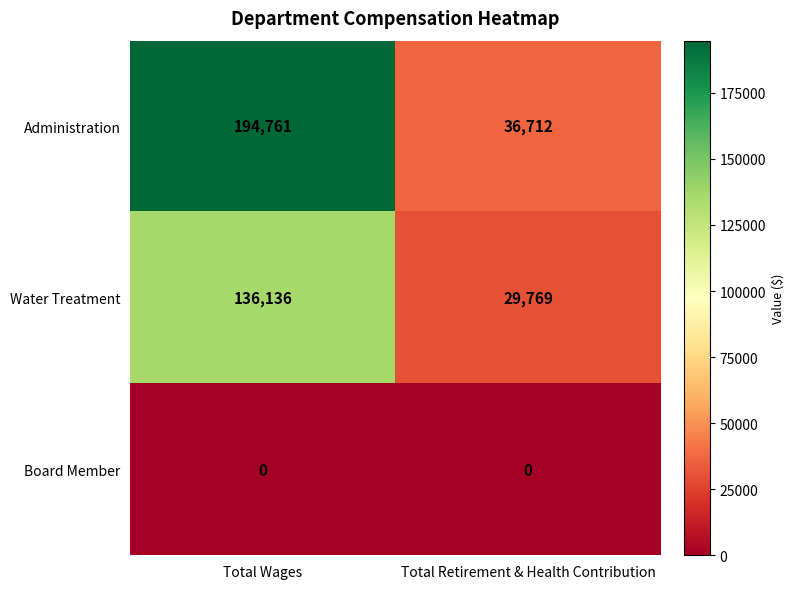

Reading right to left, extract all data points from this chart.

Administration: Total Retirement & Health Contribution=36712	Total Wages=194761
Water Treatment: Total Retirement & Health Contribution=29769	Total Wages=136136
Board Member: Total Retirement & Health Contribution=0	Total Wages=0